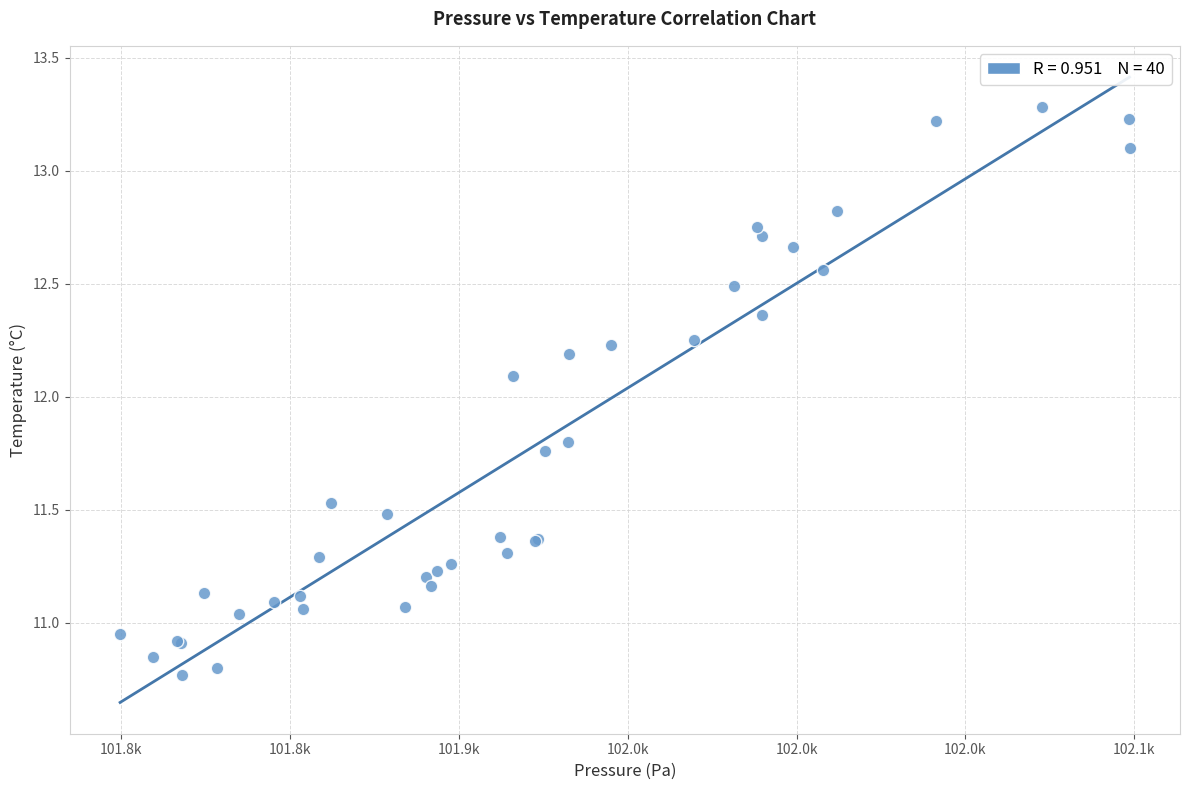

What Y value in the scatter plot is closest to 12?

12.1